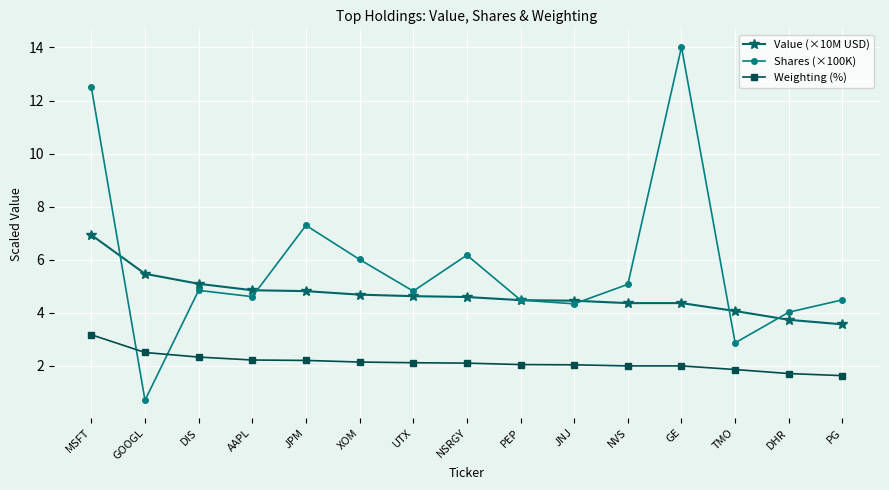

How many data points does each series have?

15